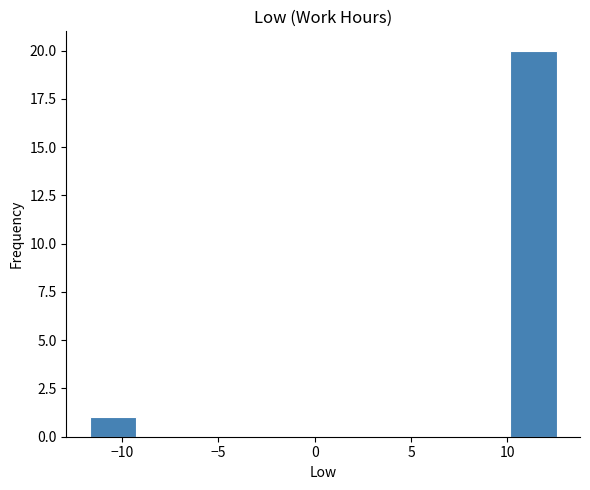

Over which range of the x-axis is the bar tallest?

10.0 to 12.5